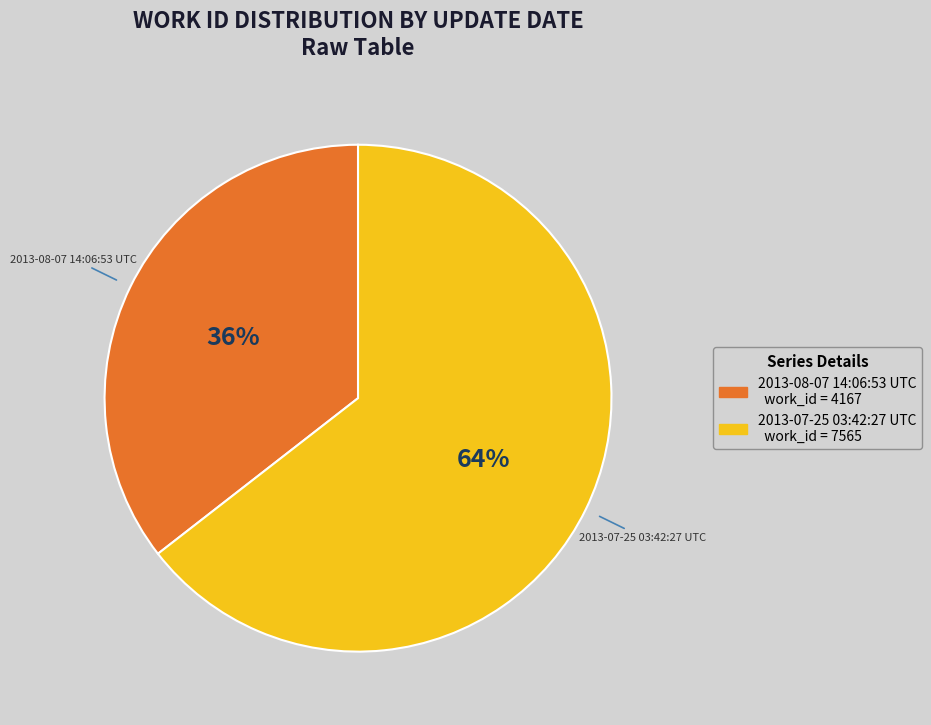

The 2013-07-25 03:42:27 UTC slice represents 52% of the pie. True or false?

False